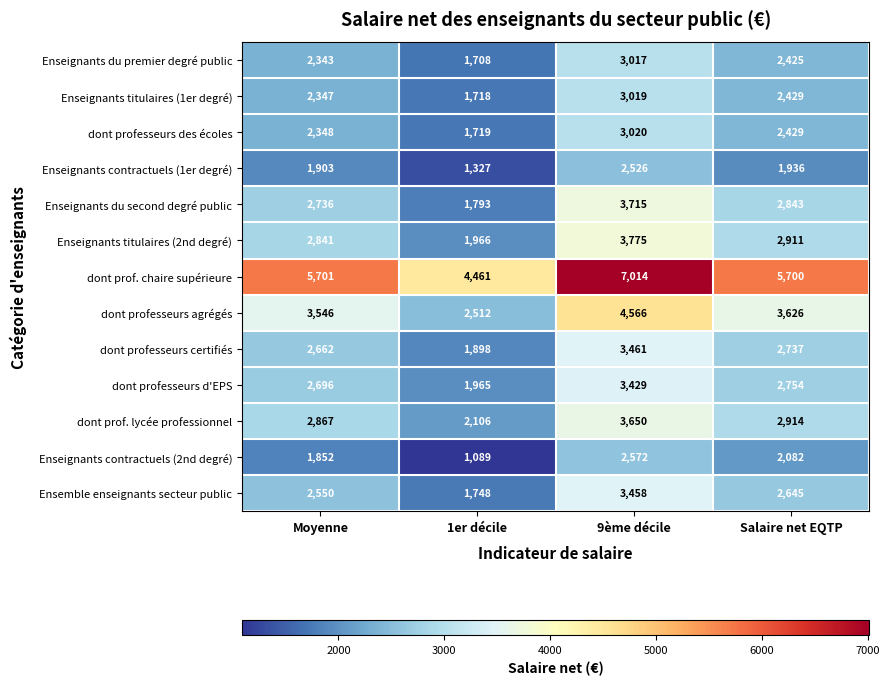

At which category is the sum across all series the highest?

9ème décile